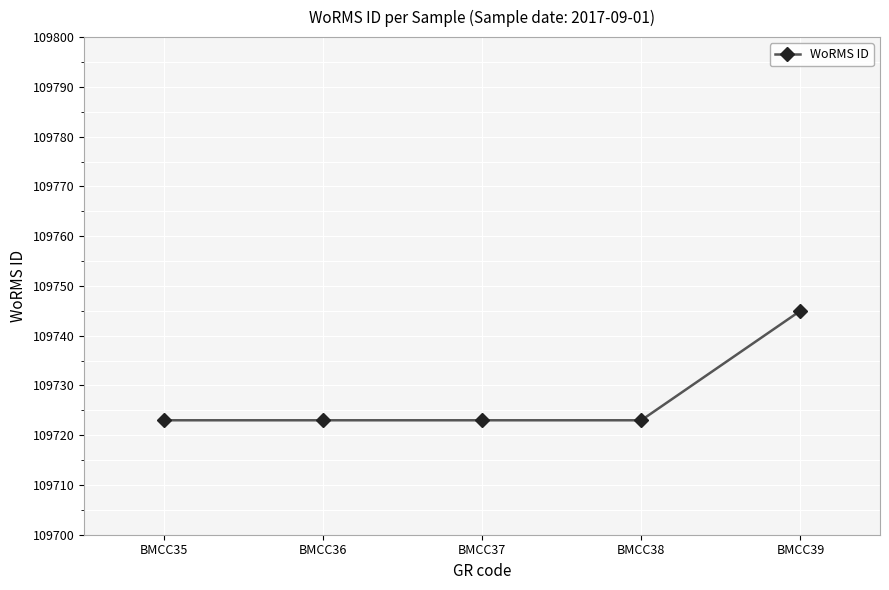

True or false: the data has more than 1 interior local peaks.

False